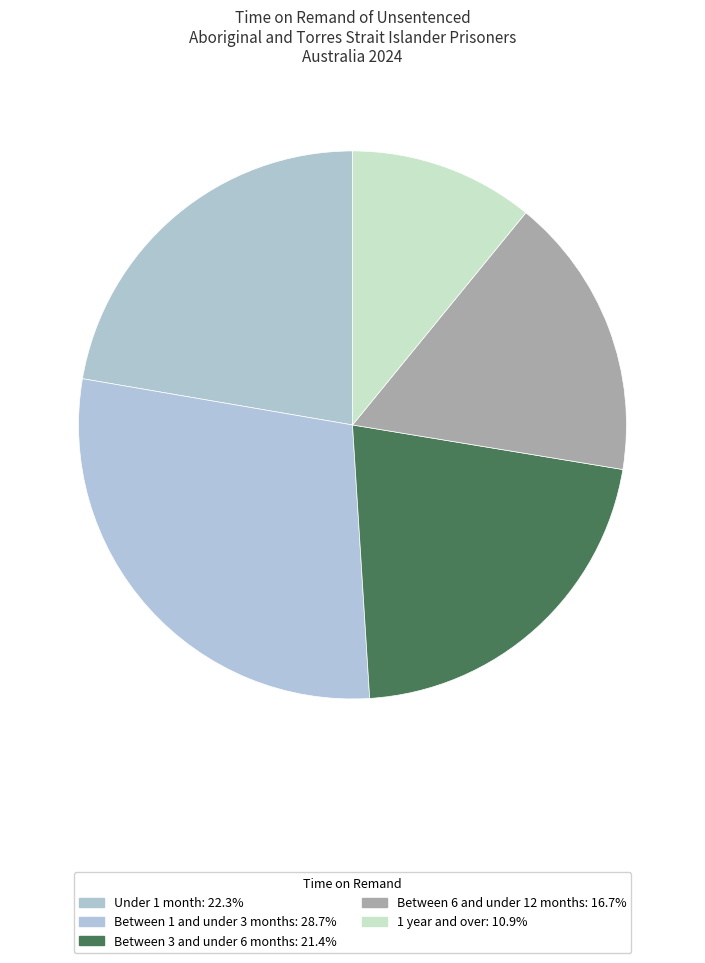

How many segments does this pie chart have?

5